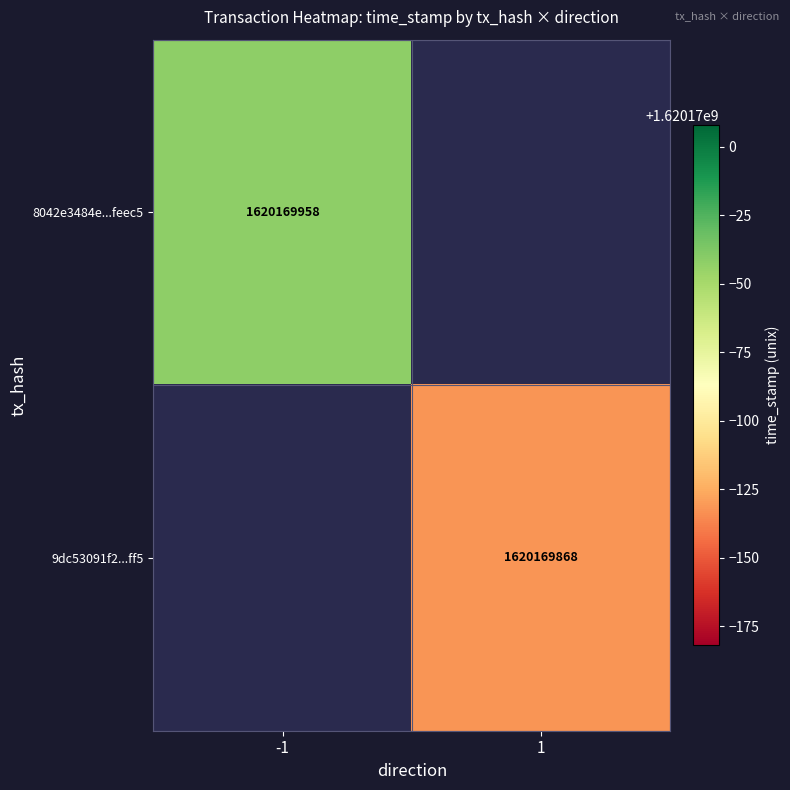

The value of 9dc53091f2756e218aaed404afe272e61851ff5 at direction is 2. True or false?

False